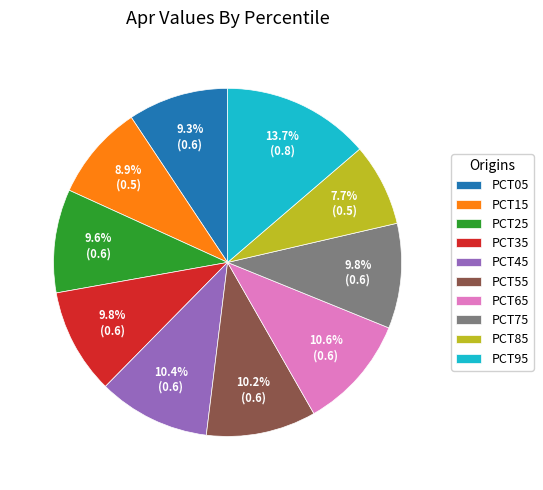

Does PCT05 account for over 50% of the chart?

No